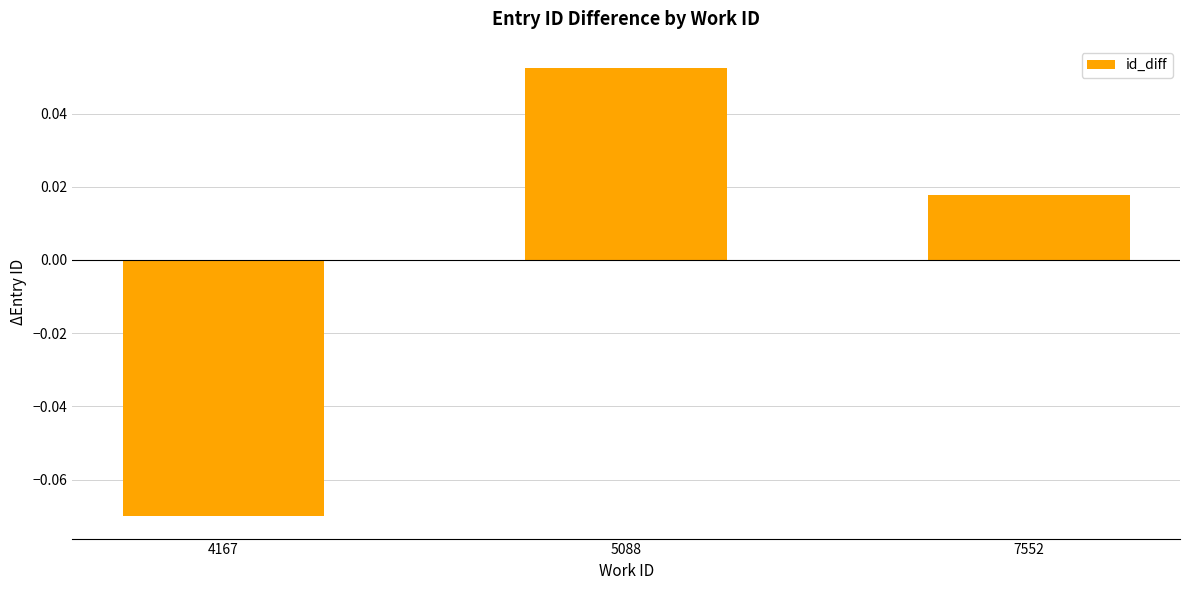

The value at 5088 is 0.0. True or false?

False